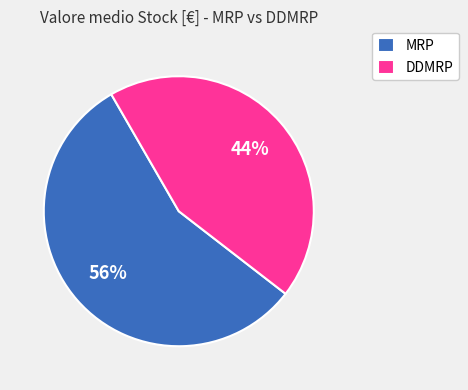

Is the sum of DDMRP and MRP greater than half?

Yes